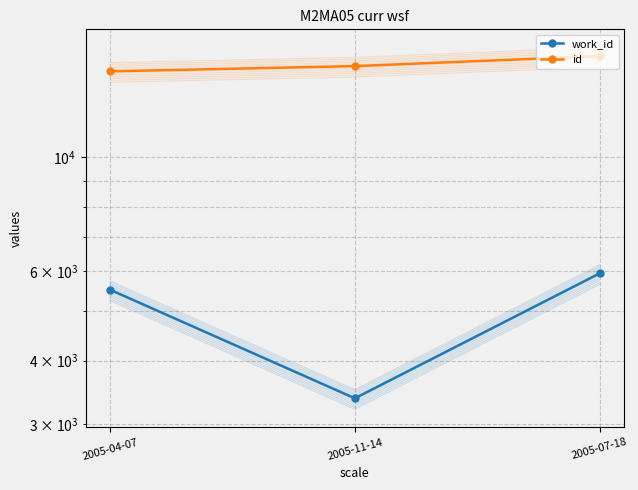

The id series shows 9672 at 2005-04-07. True or false?

False